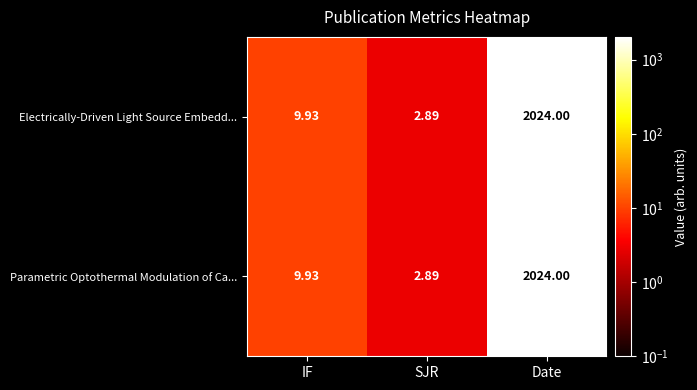

Which category has the lowest value in the Electrically-Driven Light Source Embedd... series?

SJR